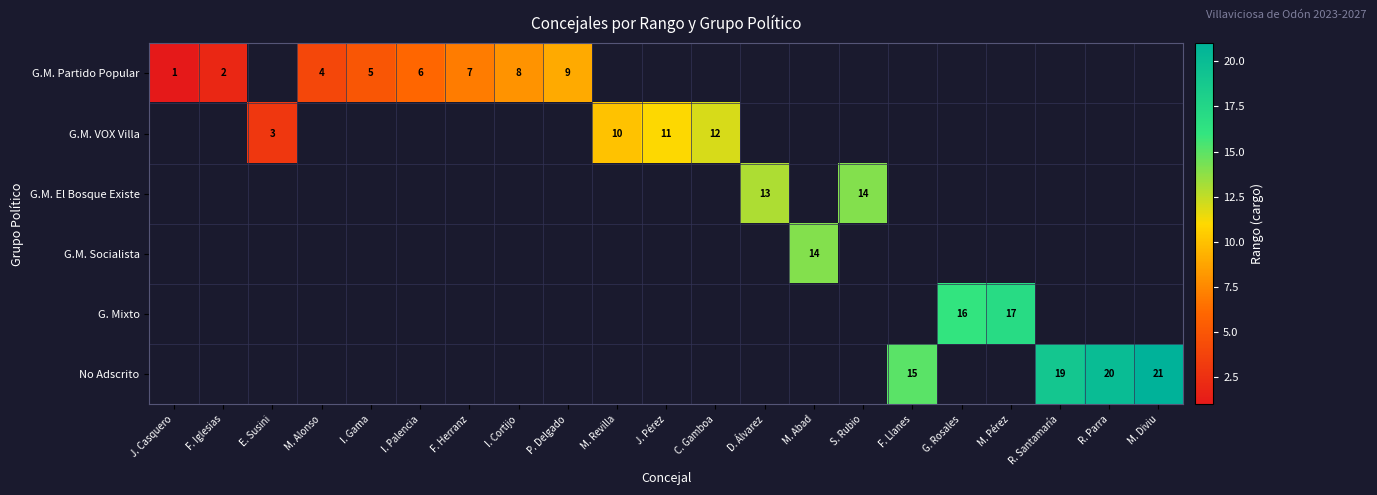

Which label corresponds to the smallest value in the chart?

J. Casquero